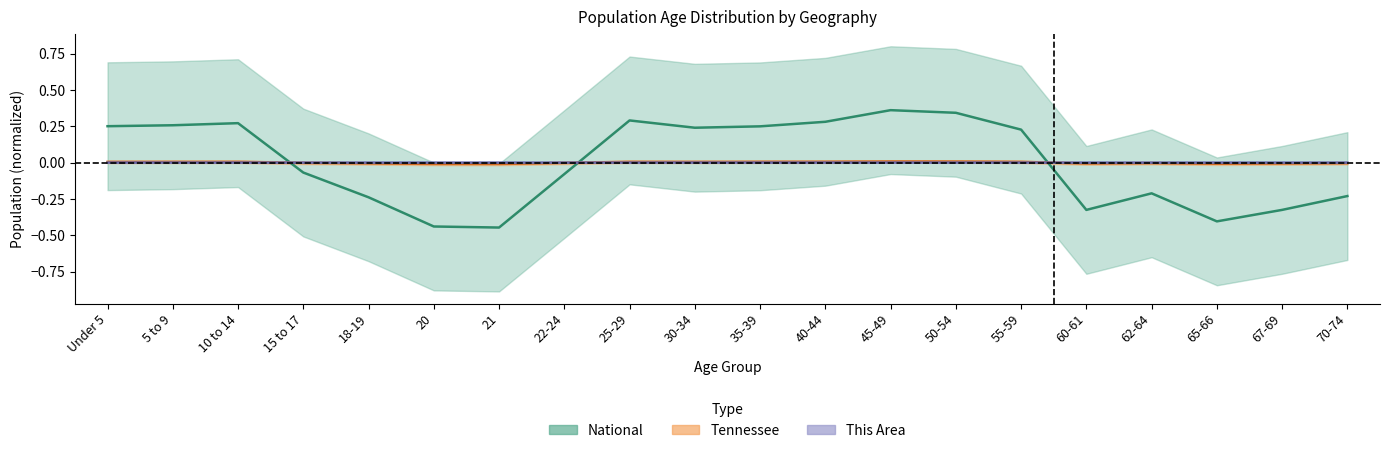

True or false: This Area and National intersect in this chart.

True